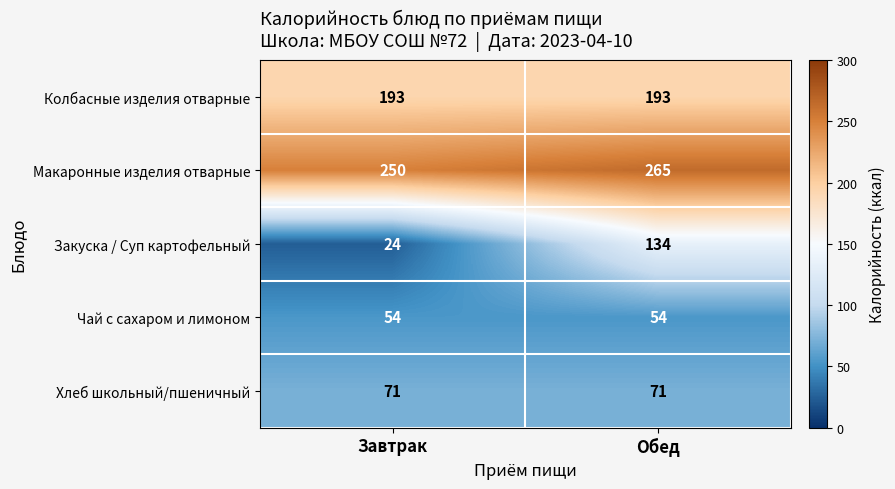

True or false: Закуска / Суп картофельный has a value of 24 at Завтрак.

True